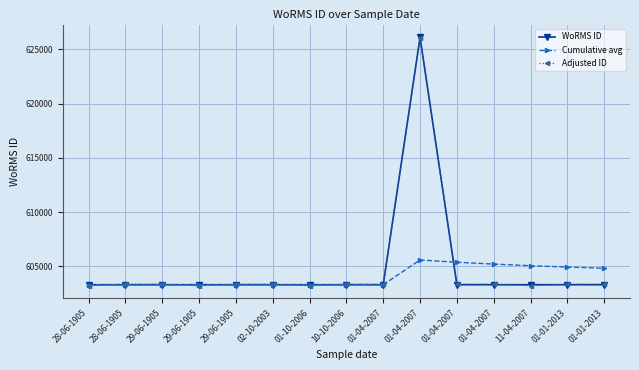

True or false: Cumulative avg has a value of 605599.4 at 01-04-2007.

True